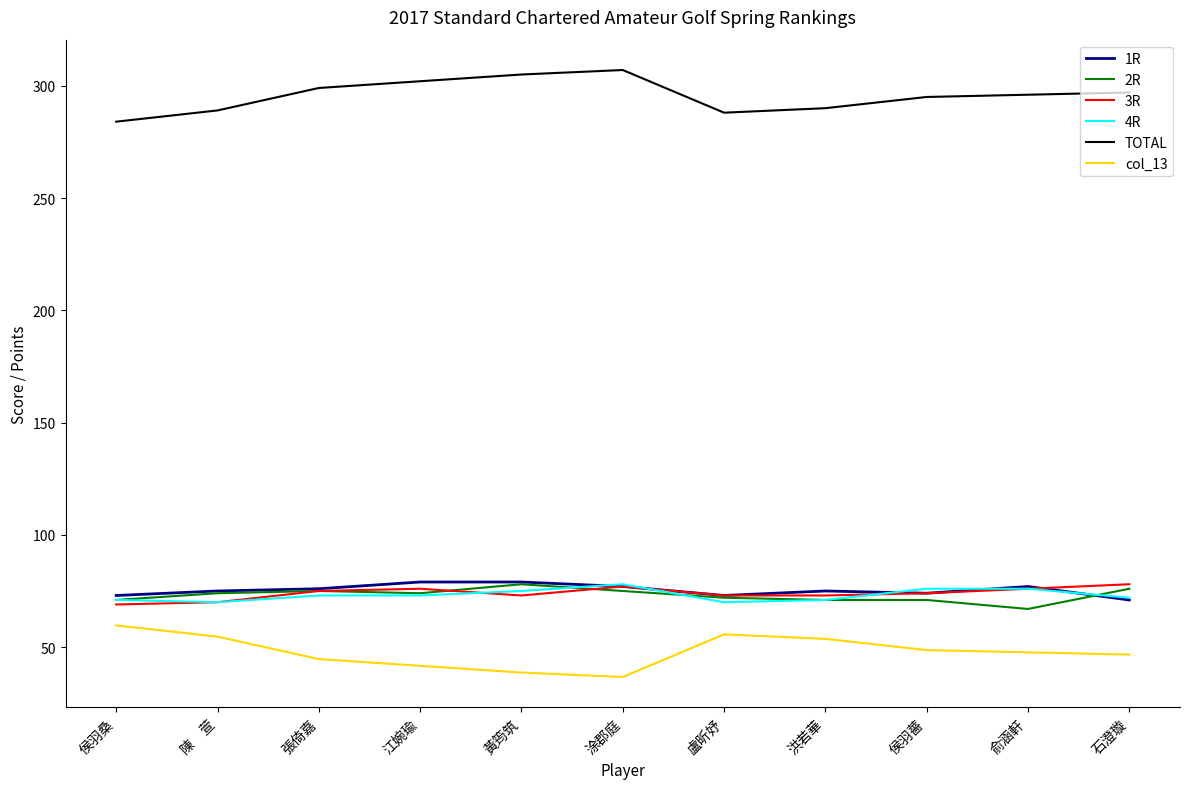

Is it true that 4R equals 26.7 at 俞涵軒?

False